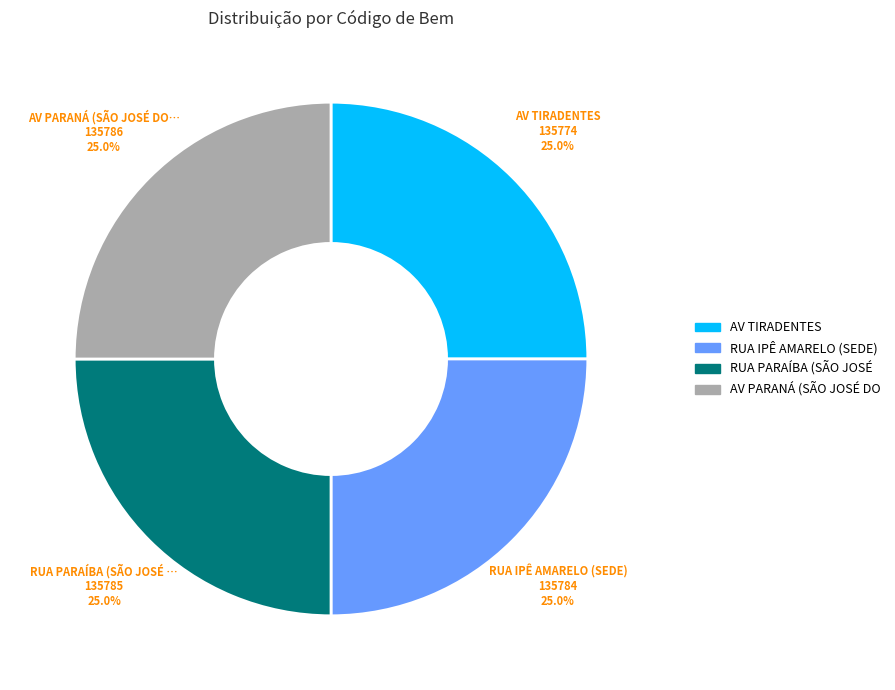

What percentage do AV TIRADENTES and RUA PARAÍBA (SÃO JOSÉ … together represent?

50.0%